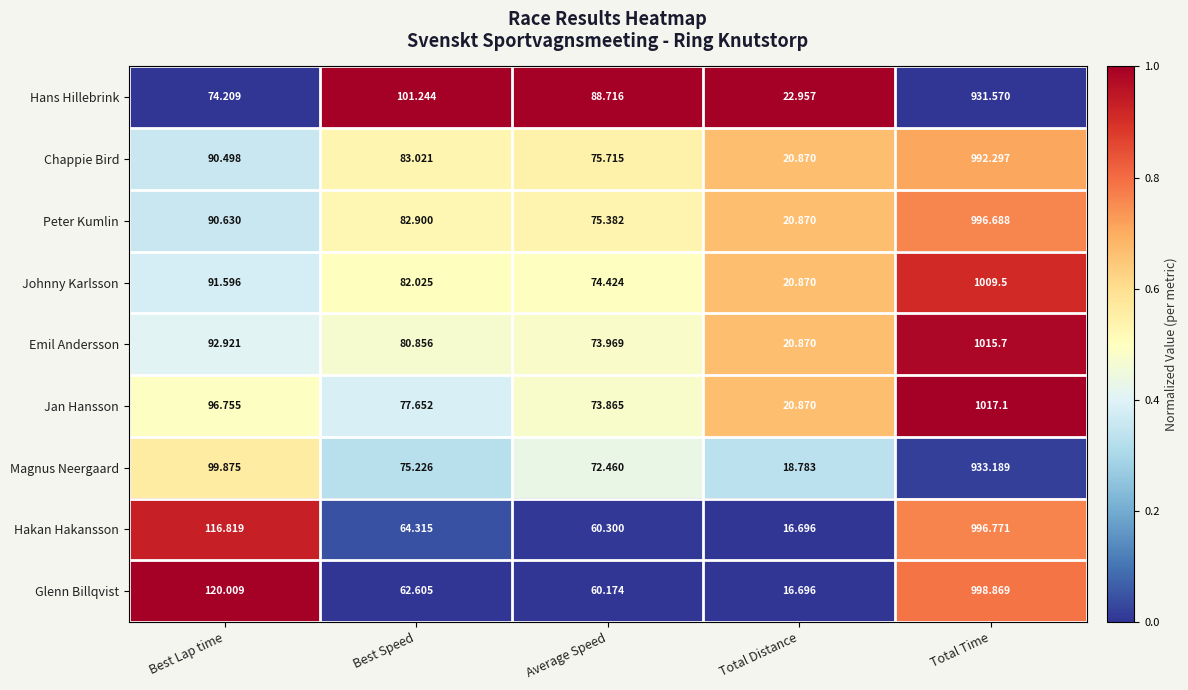

Count the number of categories in the chart.

5